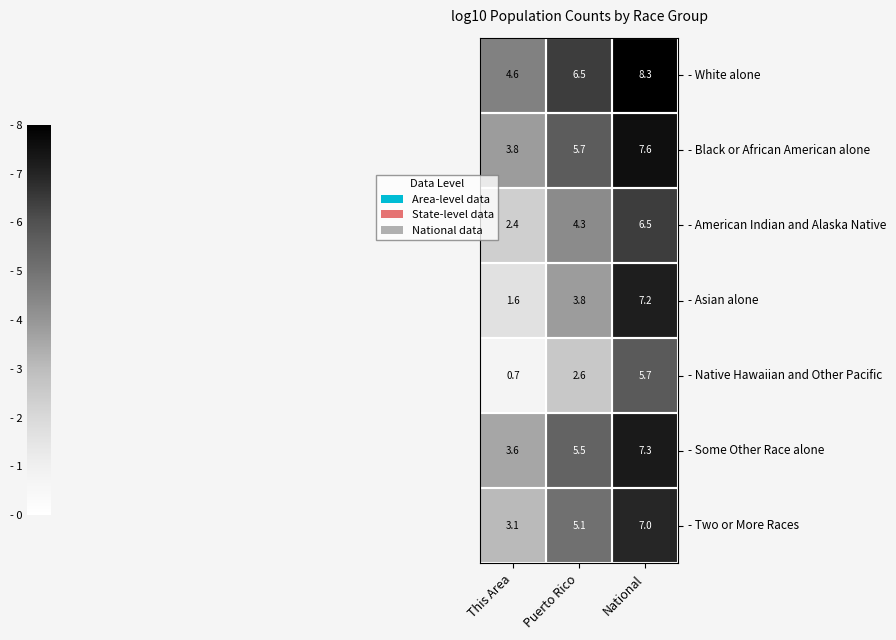

Which series changed the most between This Area and Puerto Rico?

- Asian alone